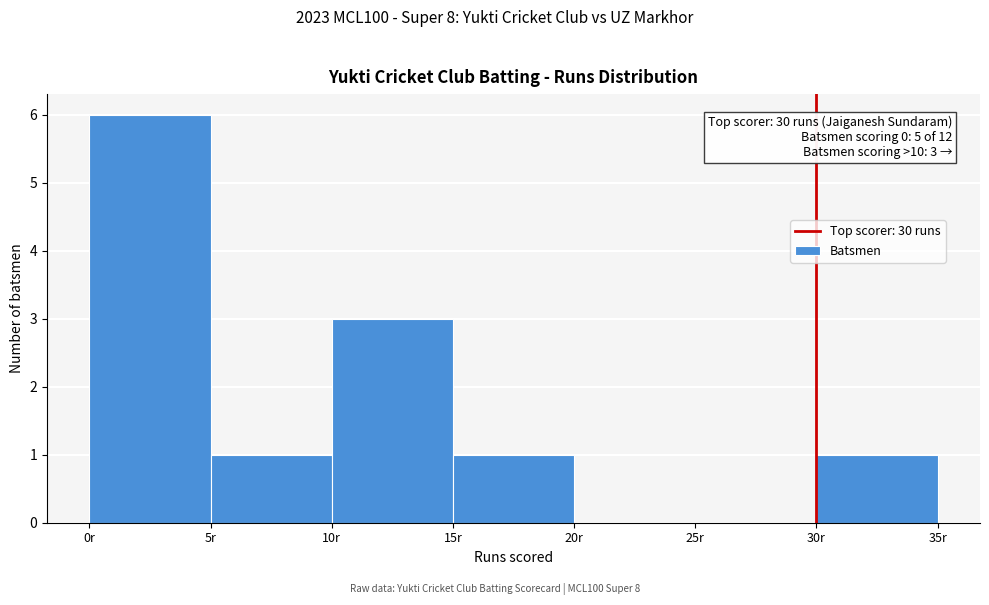

Which range on the x-axis has the tallest bar?

0 to 5